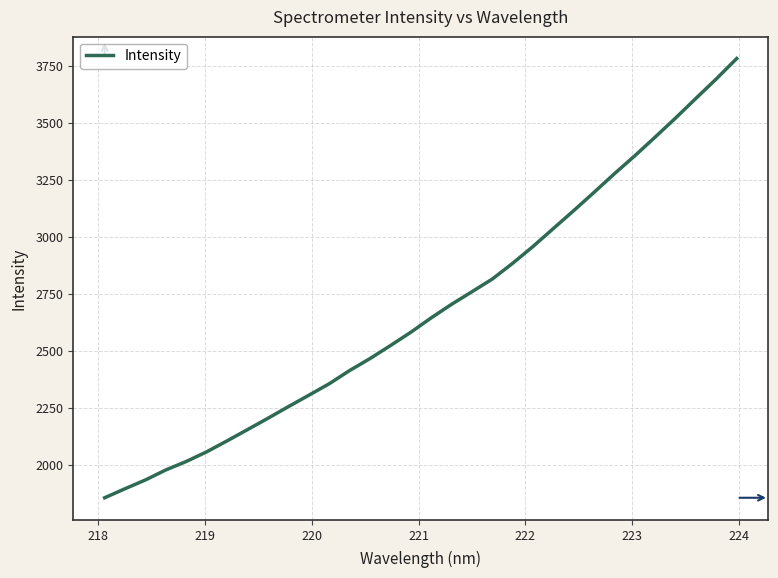

What is the minimum value shown in the chart?

1855.6